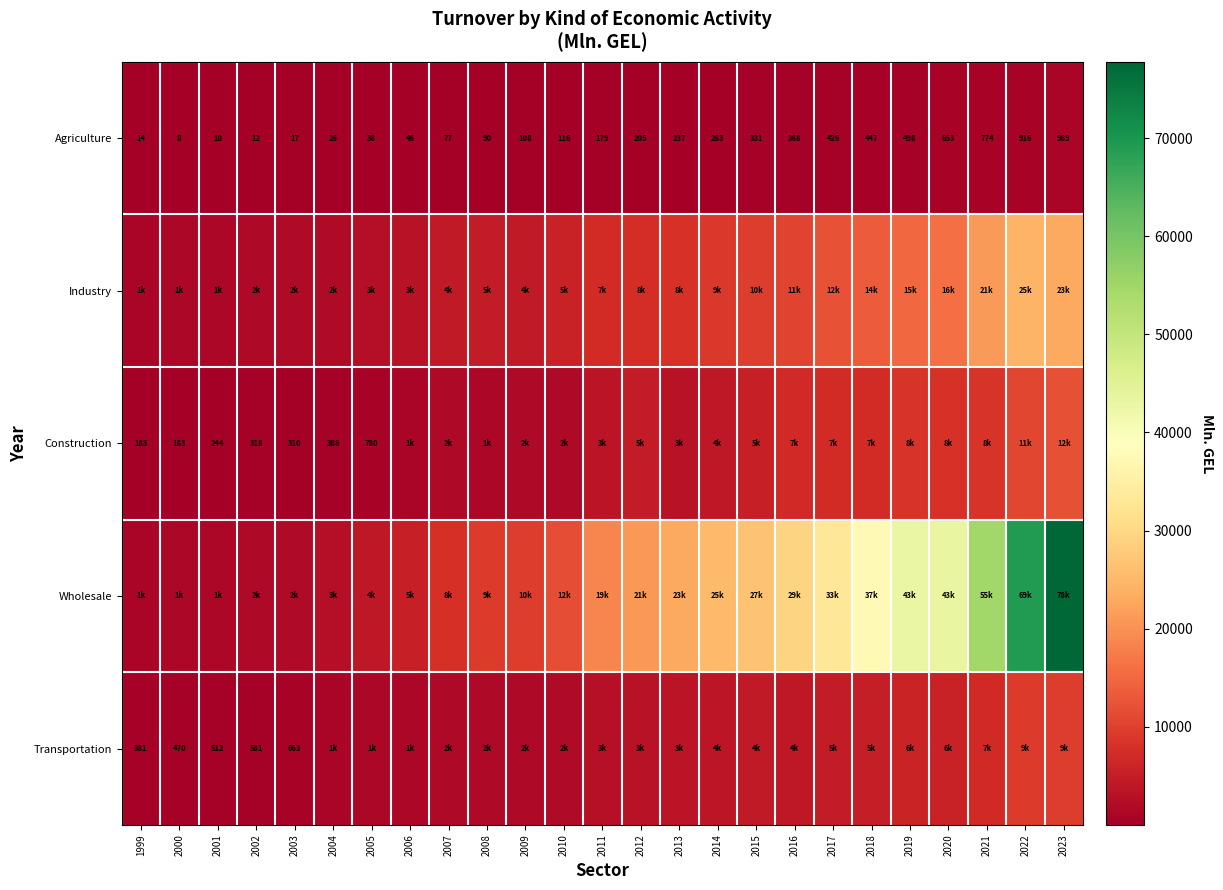

What is the difference between the Agriculture values at 2010 and 2015?

215.0